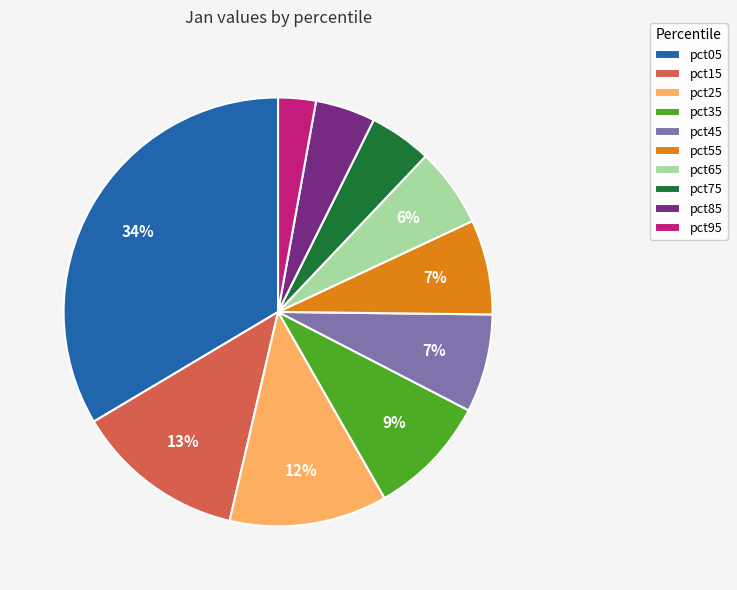

Count the number of slices in the pie.

10